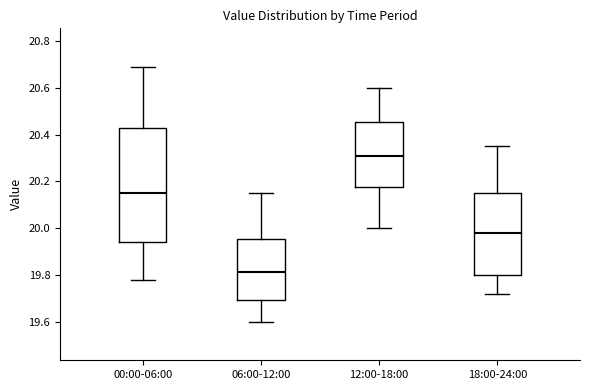

Reading left to right, read every box against the y-axis: the position of its median line, the range the box covers, and the ends of its whiskers. The values are not printed on the chart, so give them approximately, as read against the axis.

00:00-06:00: median 20.16, box 19.94 to 20.44, whiskers 19.78 to 20.70
06:00-12:00: median 19.82, box 19.70 to 19.96, whiskers 19.60 to 20.16
12:00-18:00: median 20.32, box 20.18 to 20.46, whiskers 20.00 to 20.60
18:00-24:00: median 19.98, box 19.80 to 20.16, whiskers 19.72 to 20.36